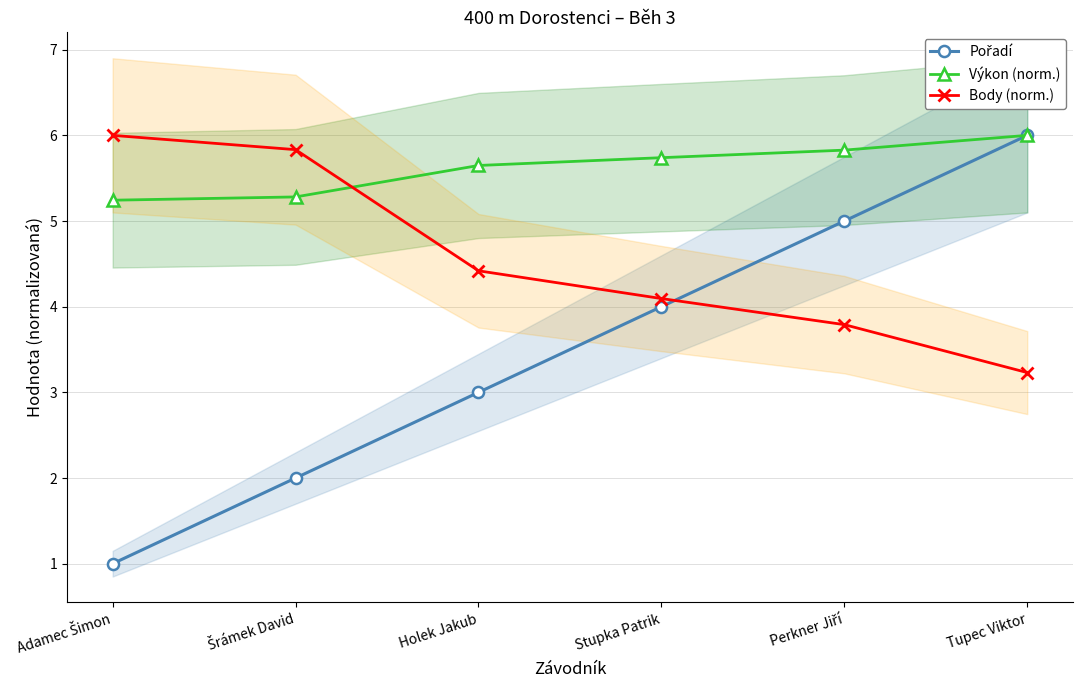

What is the total value across all series at Stupka Patrik?

13.8